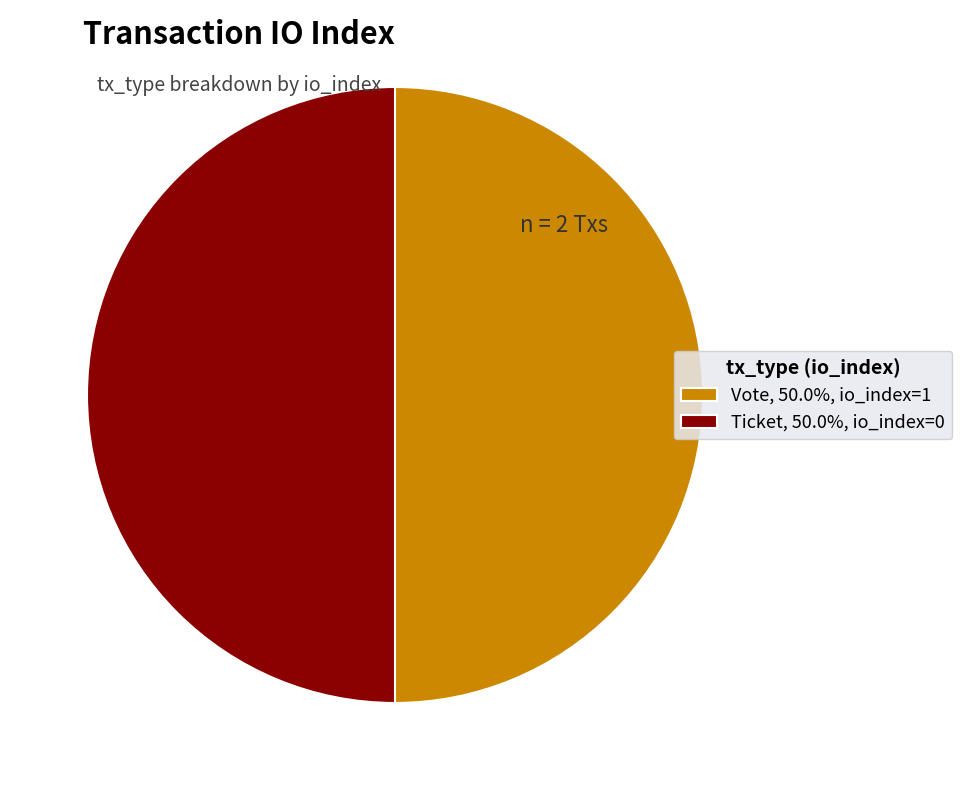

Approximately how many times larger is the value at Vote, 50.0%, io_index=1 compared to Ticket, 50.0%, io_index=0?

1.0